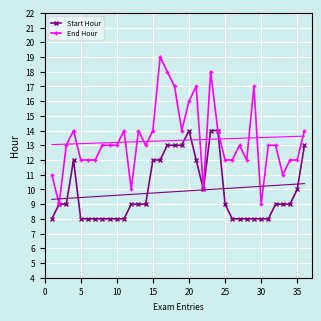

Rank the series by their average value, from lowest to highest.

Start Hour, End Hour